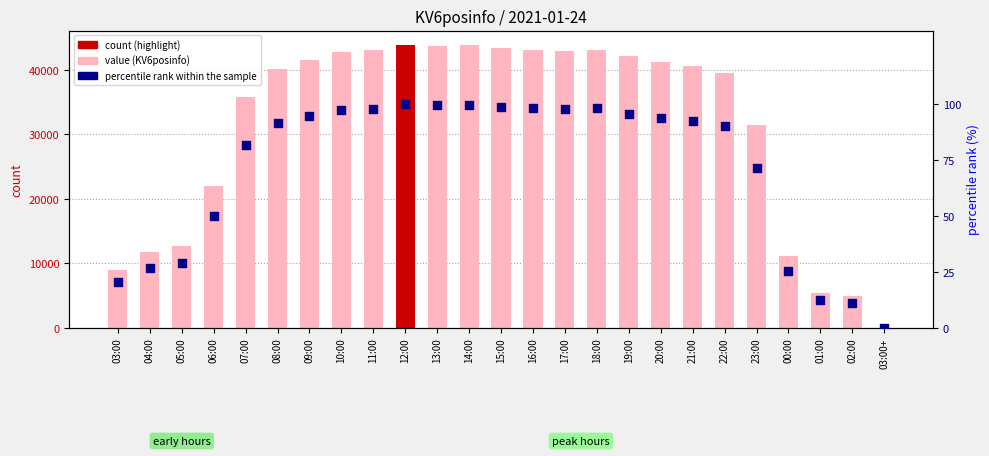

At how many categories does at least one series exceed 18257?

18